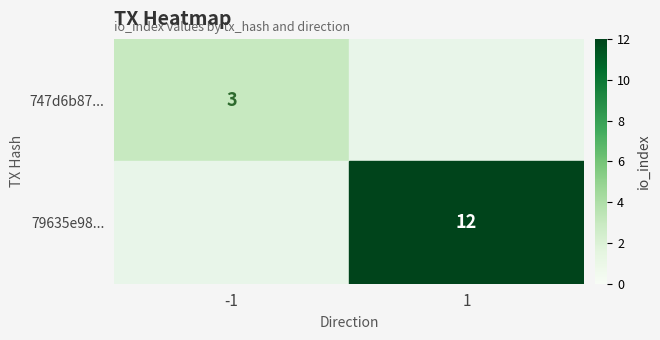

Which category has the highest value across all series?

1